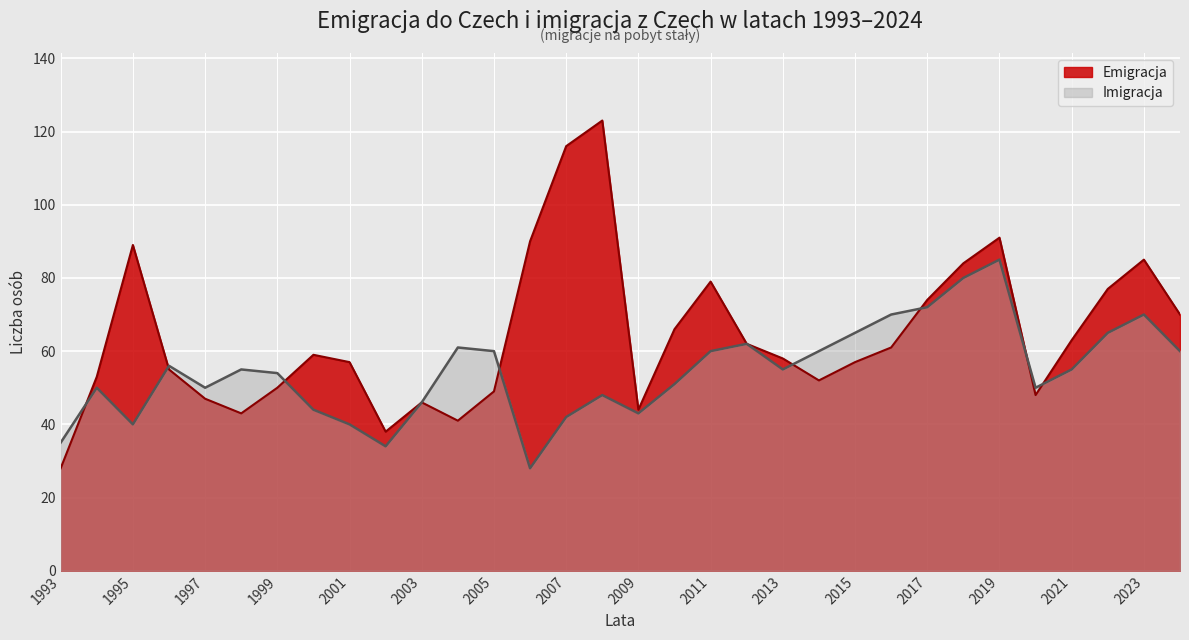

The Emigracja series shows 70 at 2024. True or false?

True